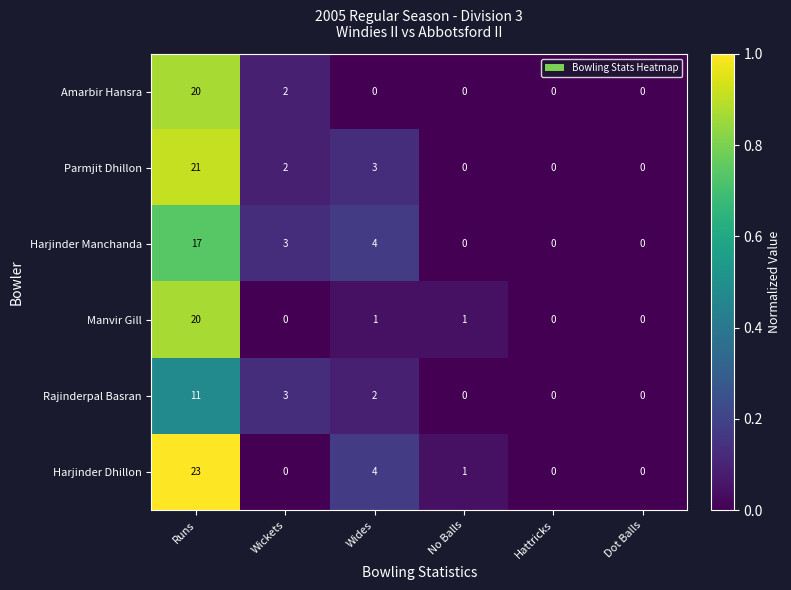

At which category does the chart reach its peak across all series?

Runs